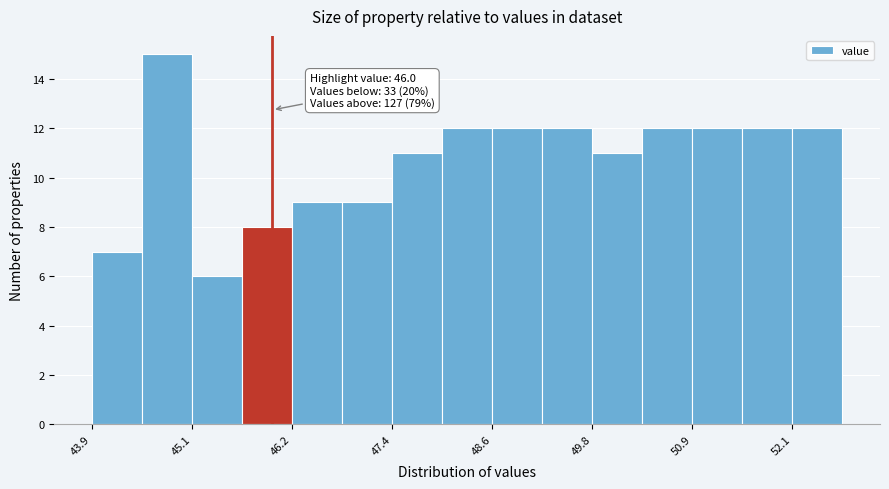

Around what value on the x-axis is the tallest bar? Give the approximate position of its centre, as read against the axis.

44.8